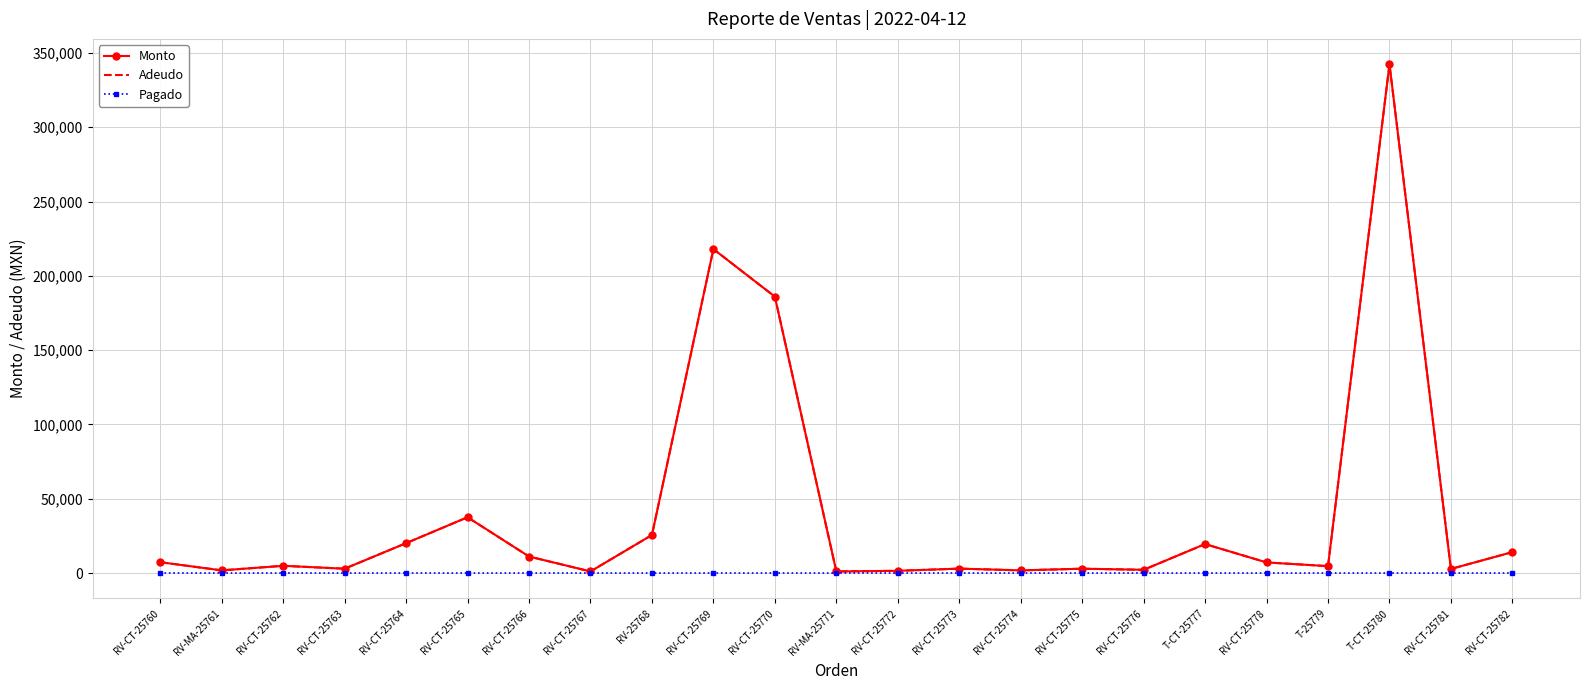

Where is Pagado nearest to the value 0?

RV-CT-25760